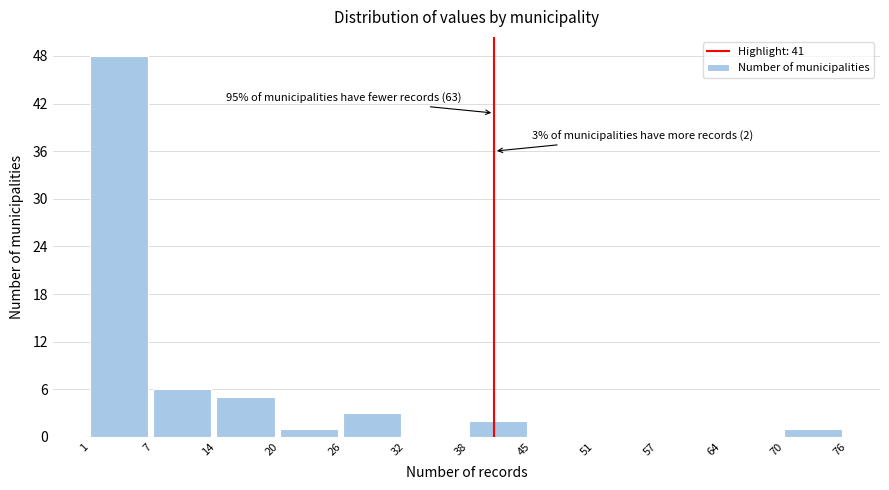

Which range on the x-axis has the tallest bar?

1 to 7